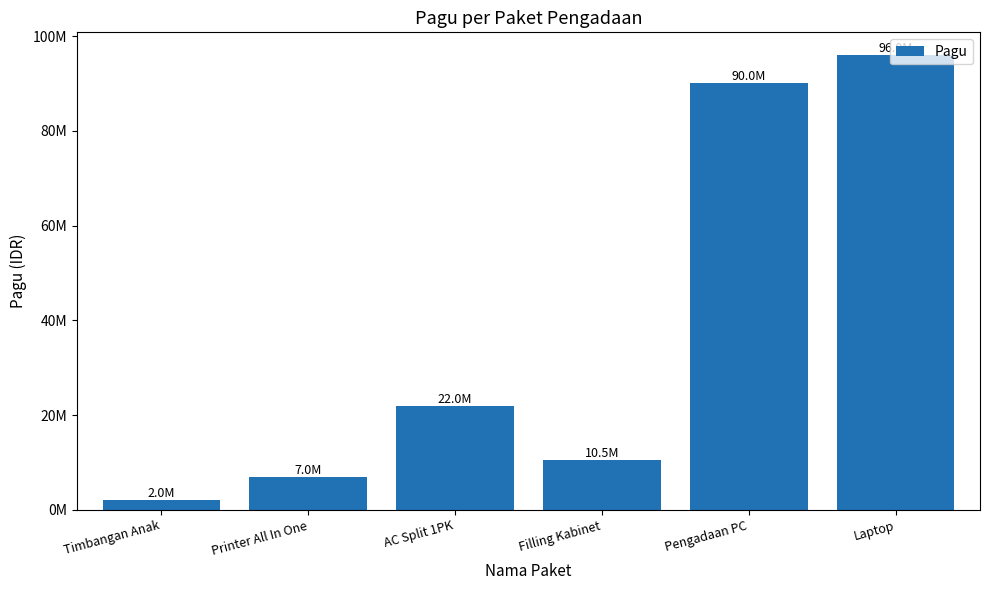

Reading right to left, list all the values displayed in this chart.

Laptop=96000000	Pengadaan PC=90000000	Filling Kabinet=10500000	AC Split 1PK=22000000	Printer All In One=7000000	Timbangan Anak=2000000